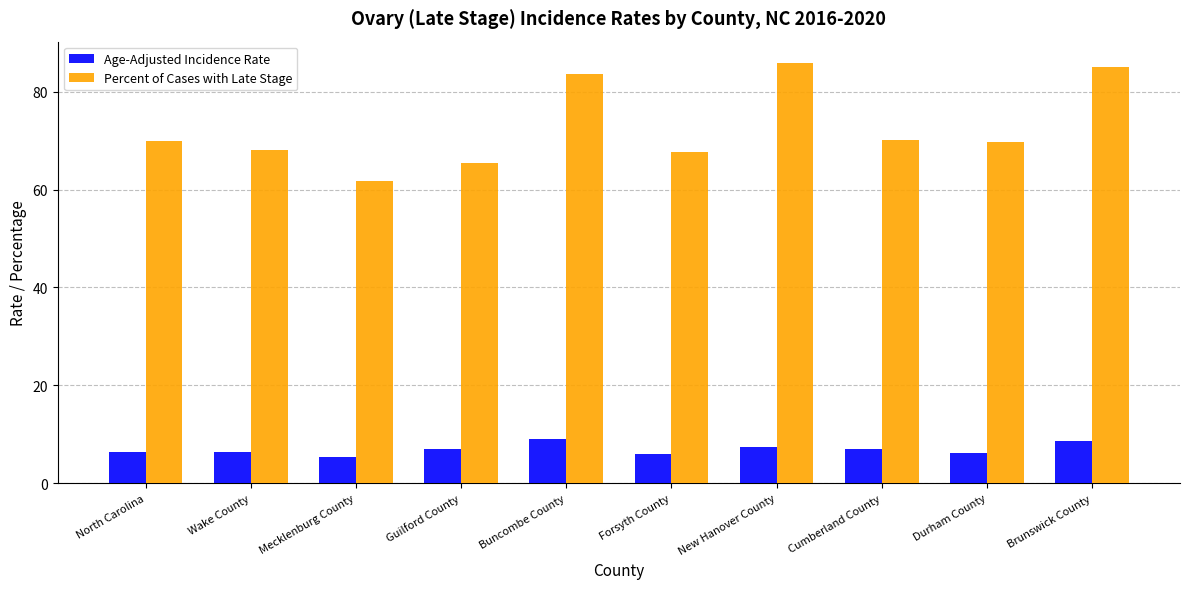

At how many categories does at least one series exceed 35?

10